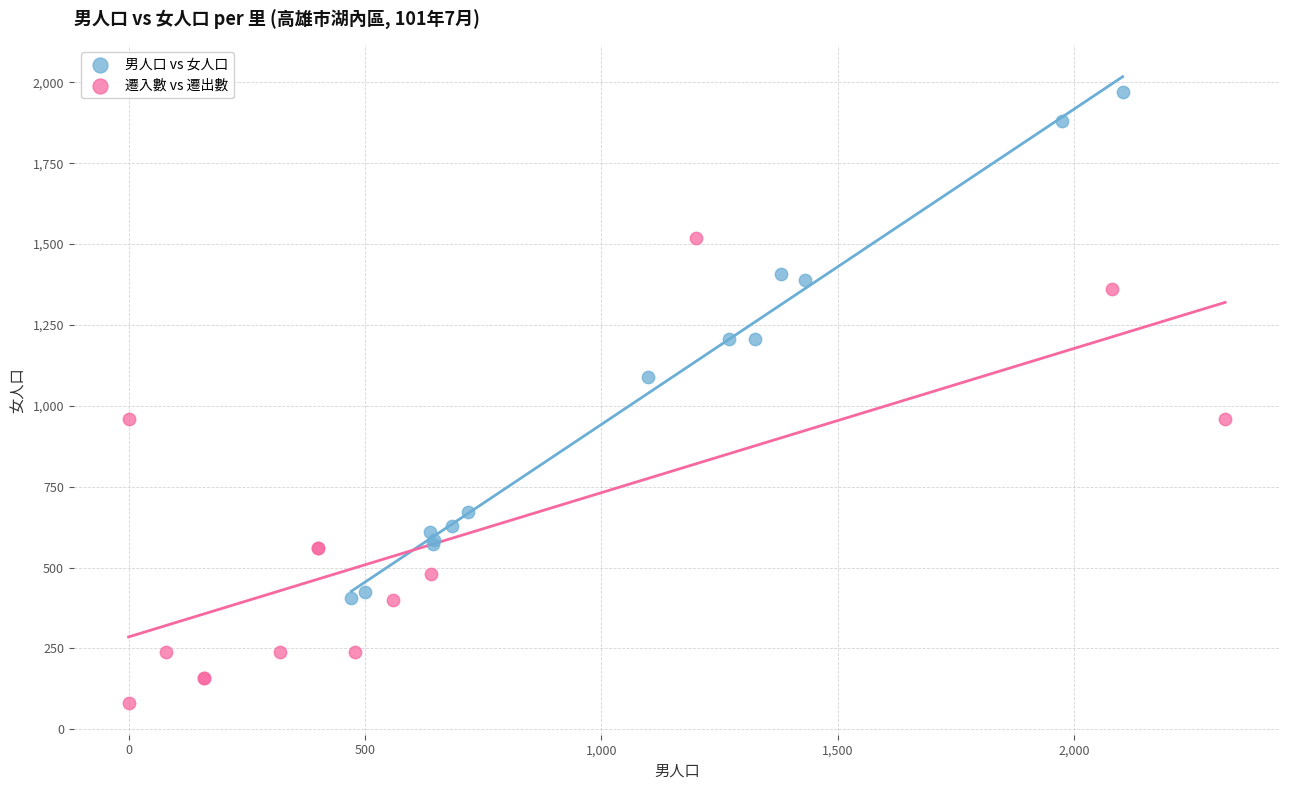

Which series contains the highest Y value?

男人口 vs 女人口